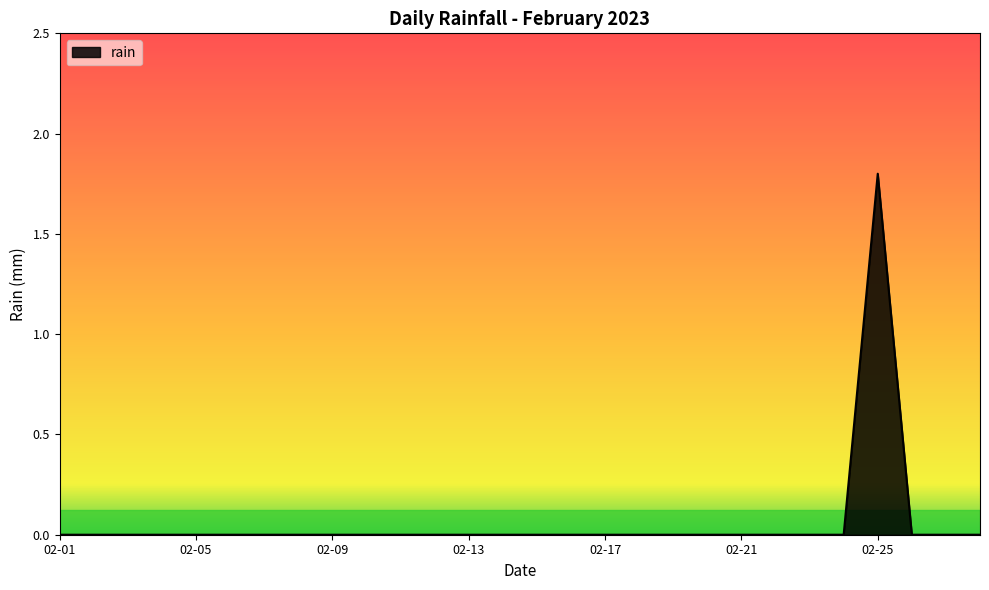

What is the difference between the maximum and minimum values?

1.8